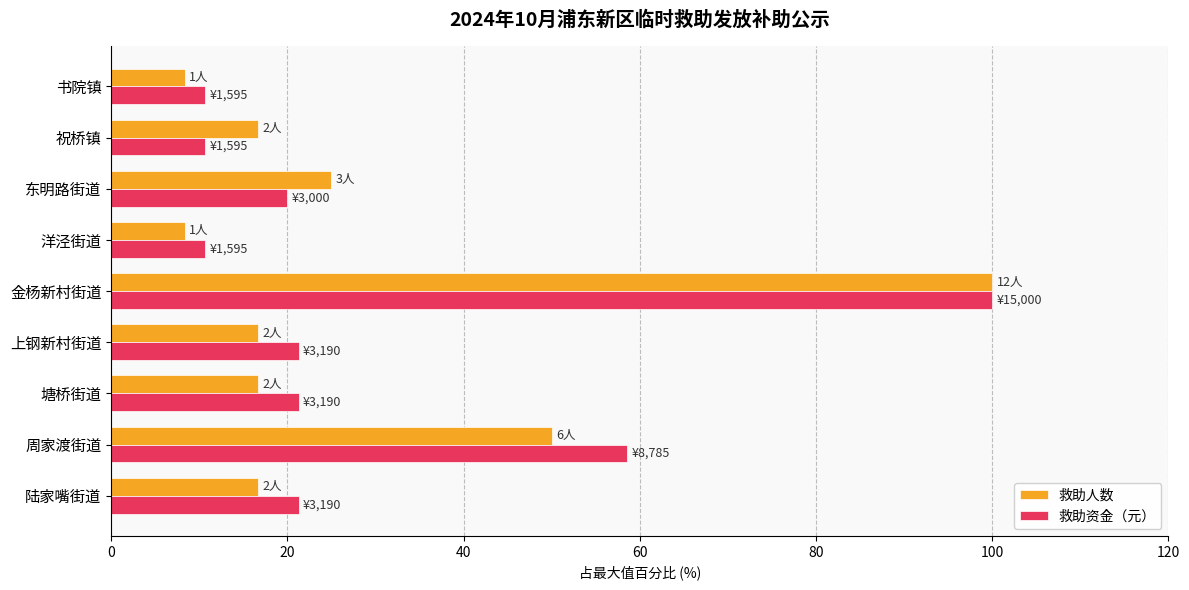

True or false: 救助资金（元） has a value of 10.6 at 祝桥镇.

True